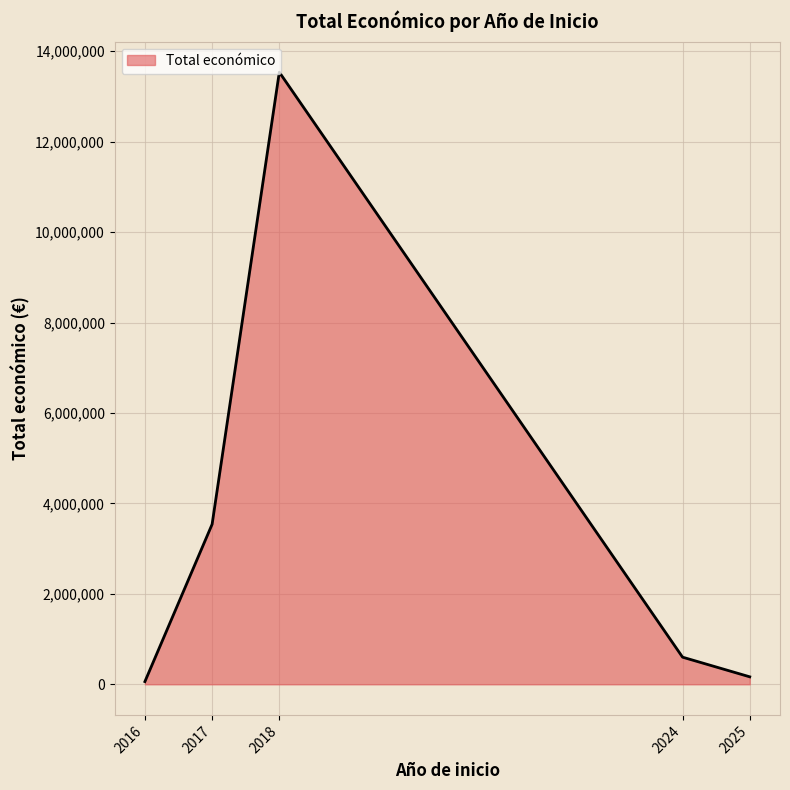

How many lines are shown in the chart?

1